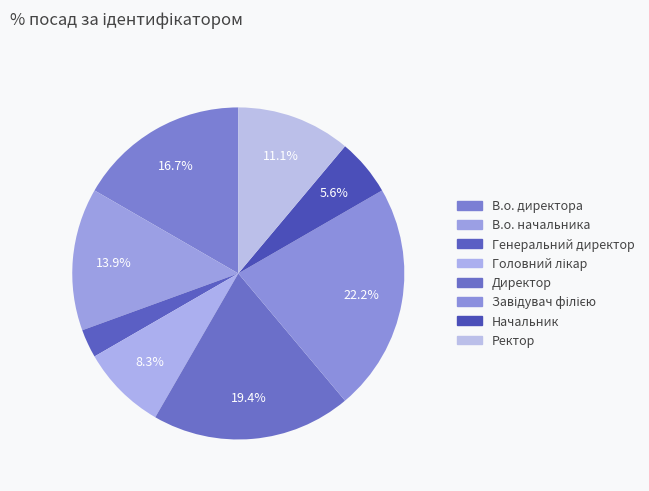

Rank the categories by value from highest to lowest.

Завідувач філією, Директор, В.о. директора, В.о. начальника, Ректор, Головний лікар, Начальник, Генеральний директор